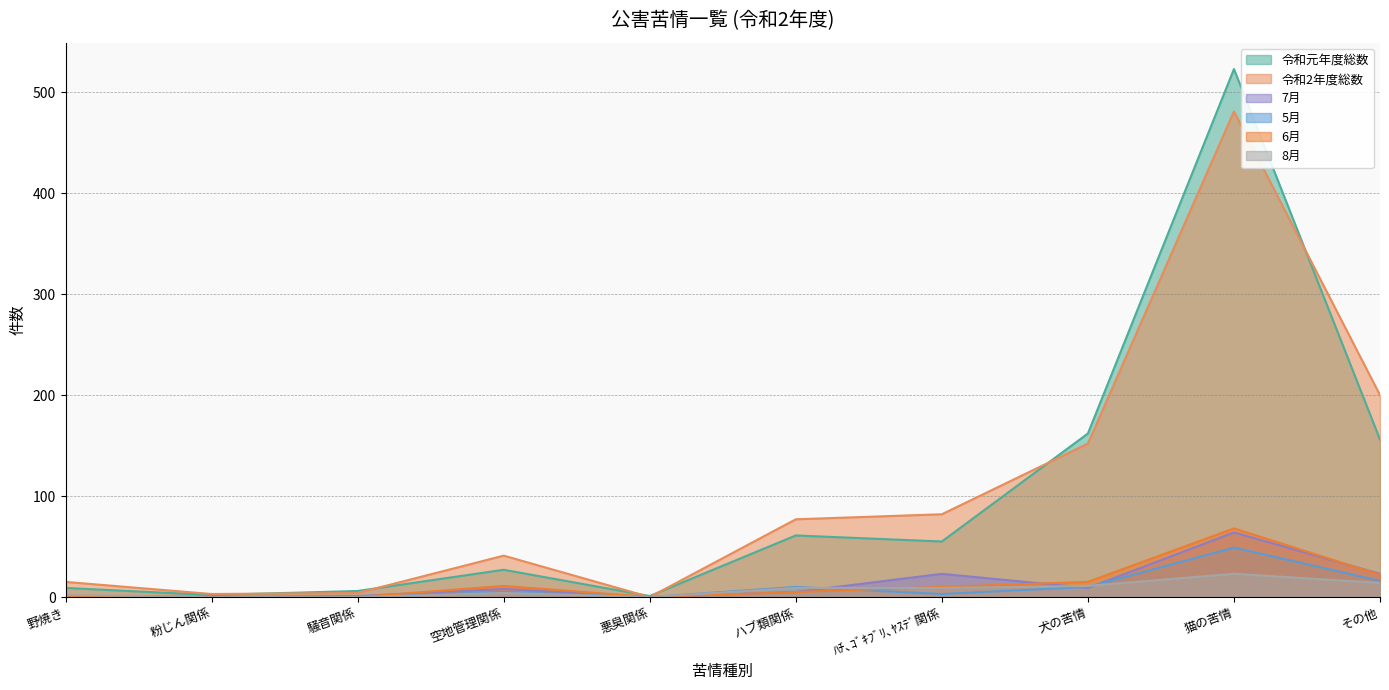

What is the difference between the 7月 values at ハブ類関係 and 野焼き?

4